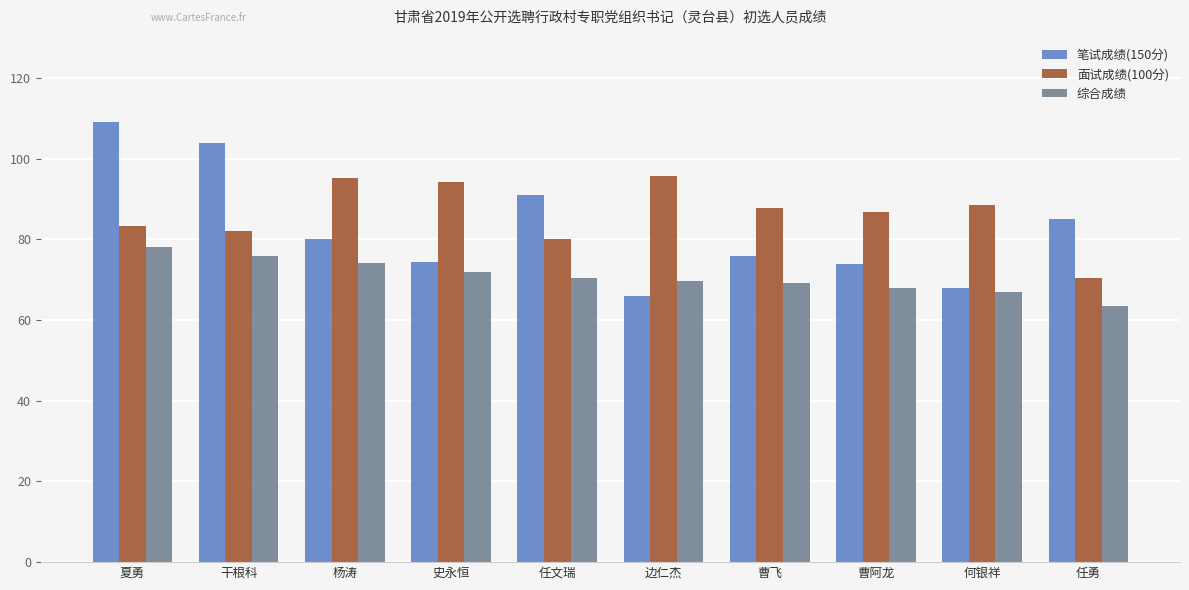

Which label corresponds to the smallest value in the chart?

任勇